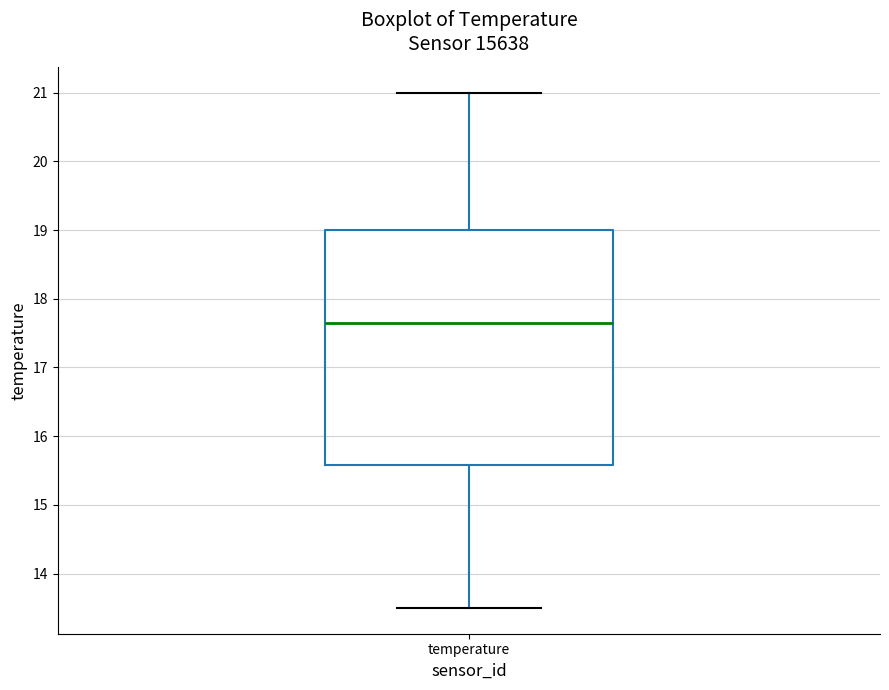

Where is the upper edge of the box for temperature on the y-axis? The values are not printed on the chart, so give them approximately, as read against the axis.

19.0